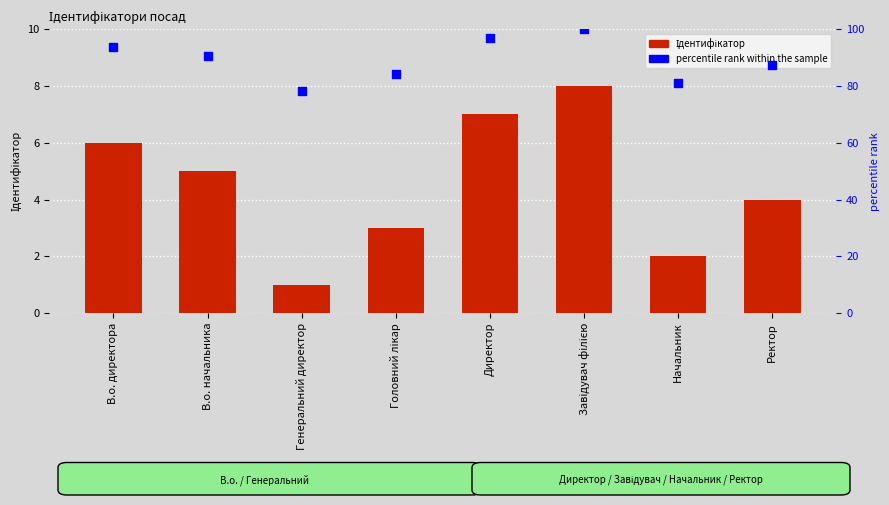

What are all the series names shown in the legend?

Ідентифікатор, percentile rank within the sample